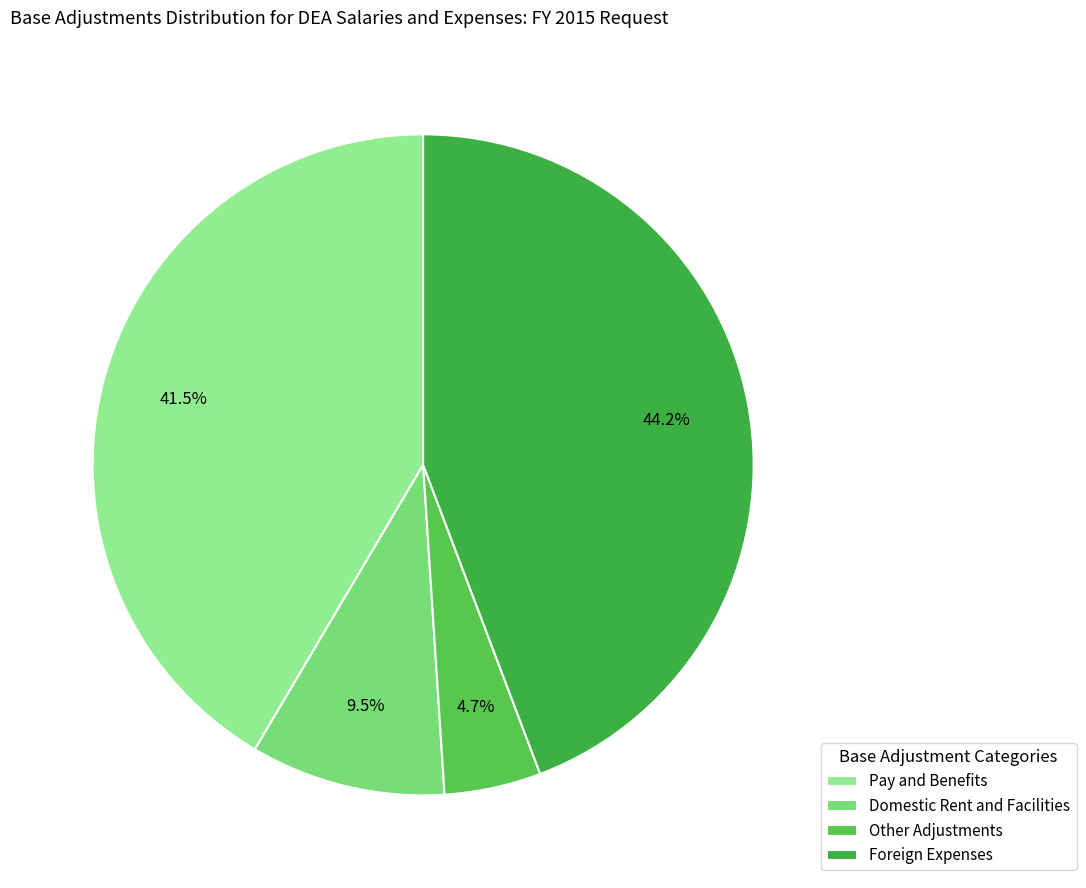

What percentage is the Other Adjustments slice, to the nearest percent?

5%